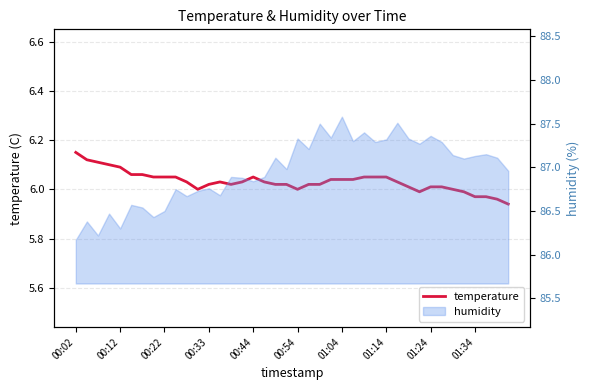

What is the average value?

6.0